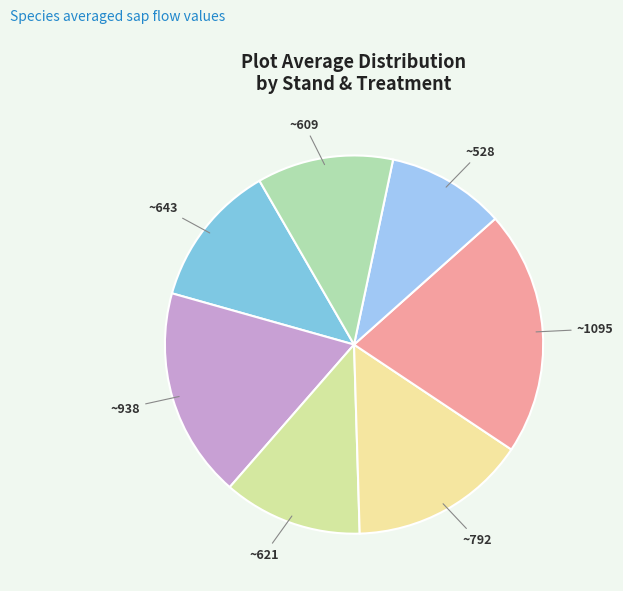

How many segments does this pie chart have?

7